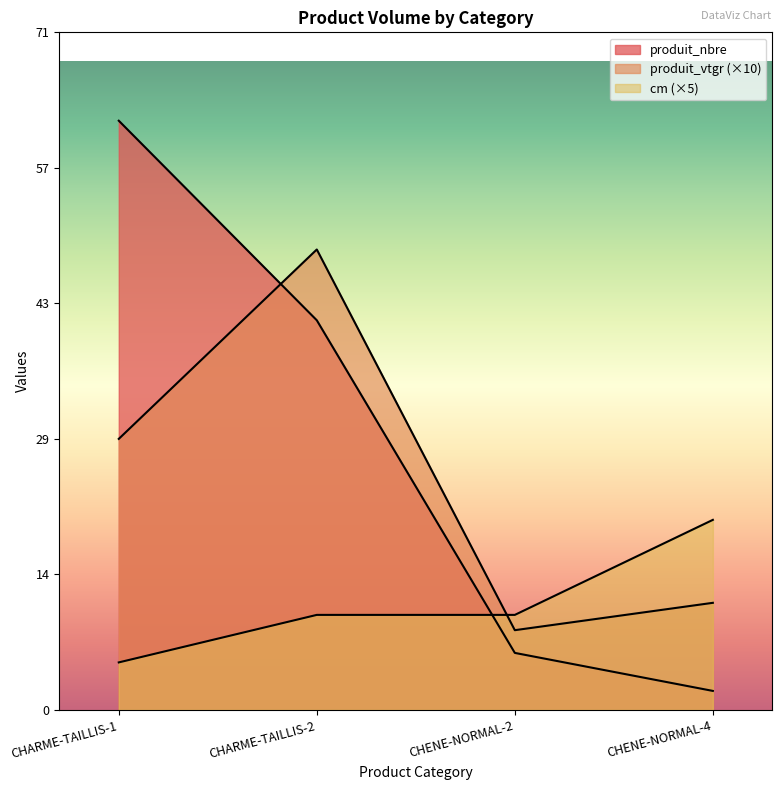

Reading left to right, extract all data points from this chart.

produit_nbre: CHARME-TAILLIS-1=62.0	CHARME-TAILLIS-2=41.0	CHENE-NORMAL-2=6.0	CHENE-NORMAL-4=2.0
produit_vtgr: CHARME-TAILLIS-1=28.5	CHARME-TAILLIS-2=48.4	CHENE-NORMAL-2=8.4	CHENE-NORMAL-4=11.3
cm: CHARME-TAILLIS-1=5.0	CHARME-TAILLIS-2=10.0	CHENE-NORMAL-2=10.0	CHENE-NORMAL-4=20.0